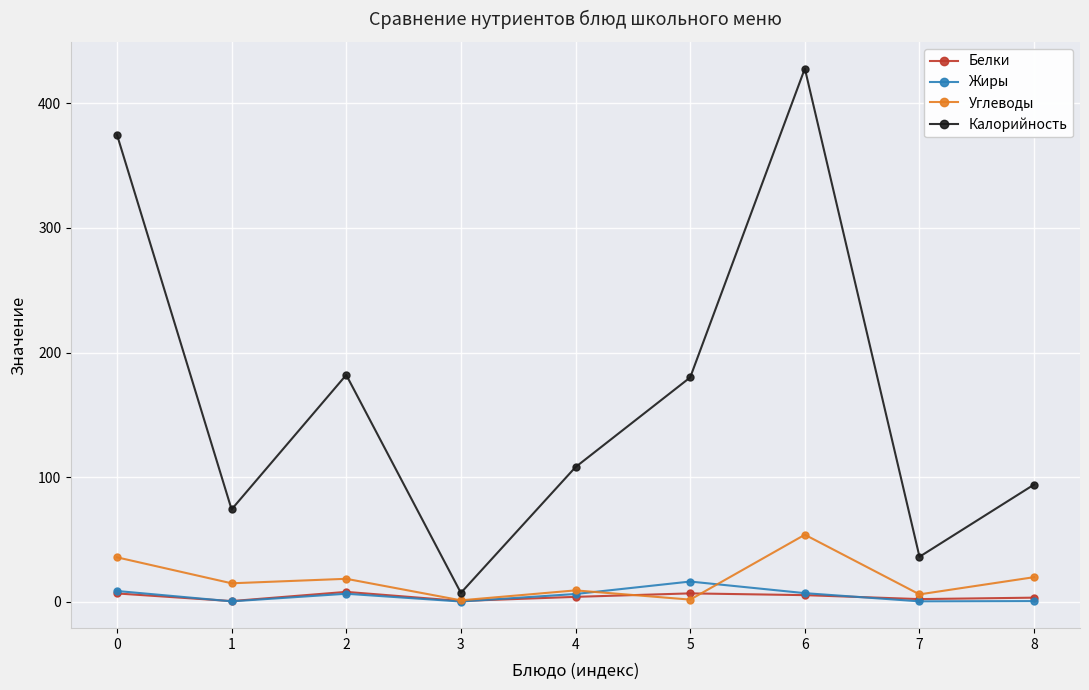

True or false: Белки and Углеводы intersect in this chart.

True